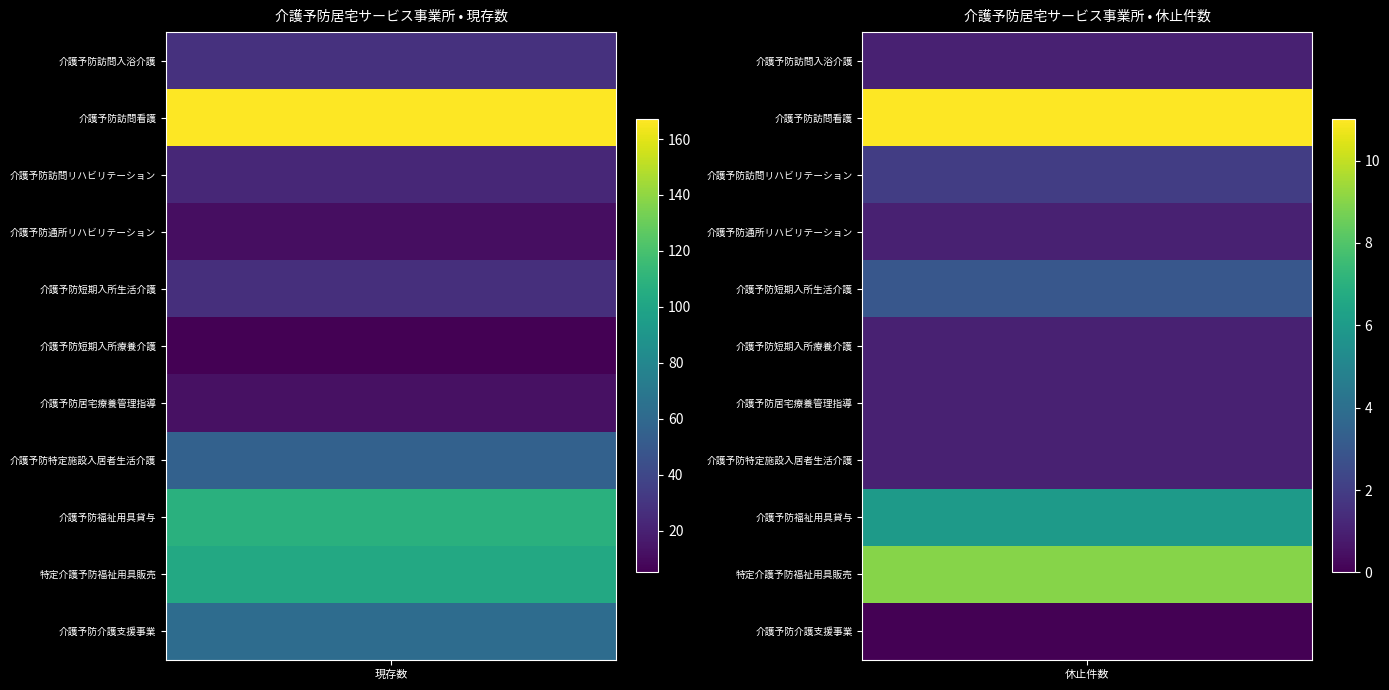

What is the maximum value shown in the chart?

167